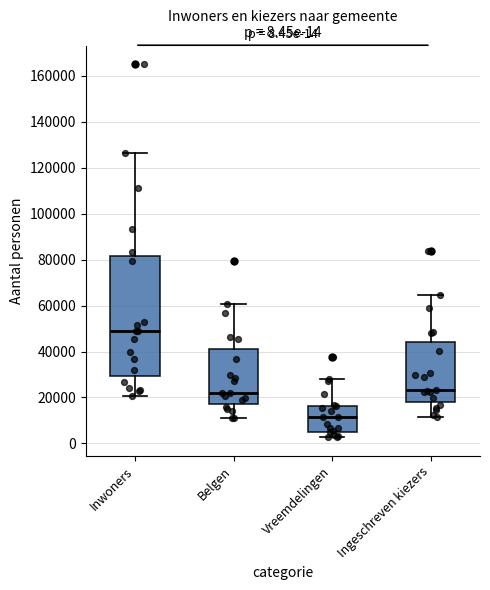

Which box is the tallest, from its lower edge to its upper edge?

Inwoners